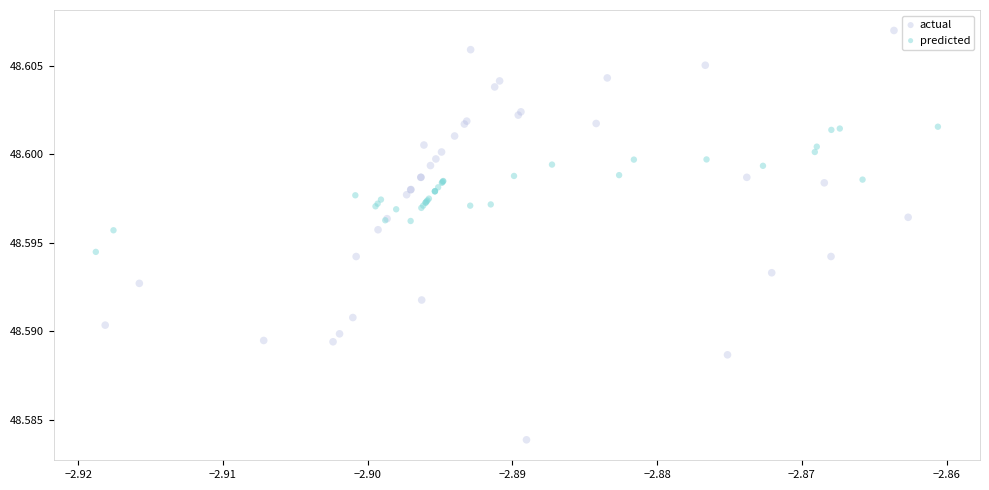

Which series reaches the maximum Y coordinate?

actual